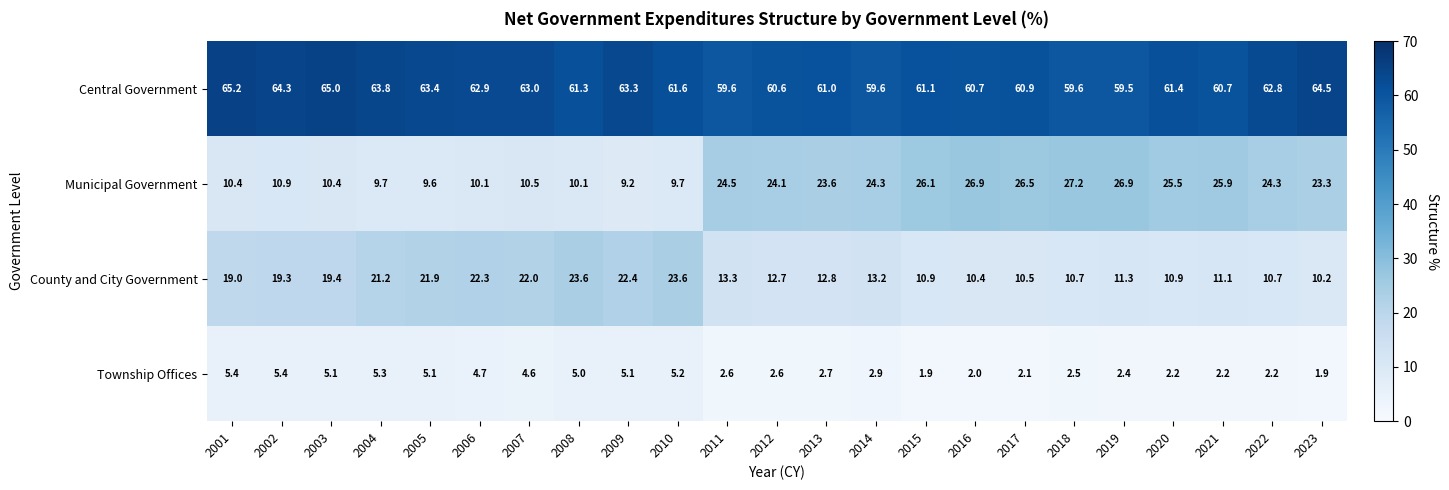

What is the total value across all series at 2004?

100.0